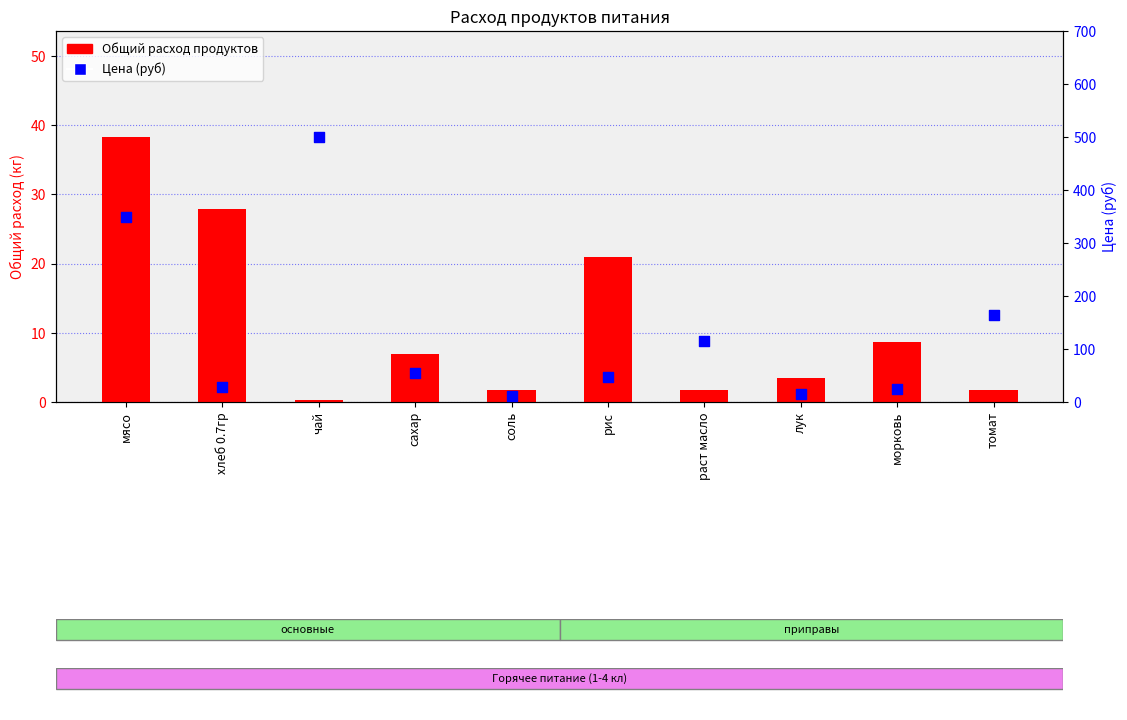

At how many categories does at least one series exceed 489?

1